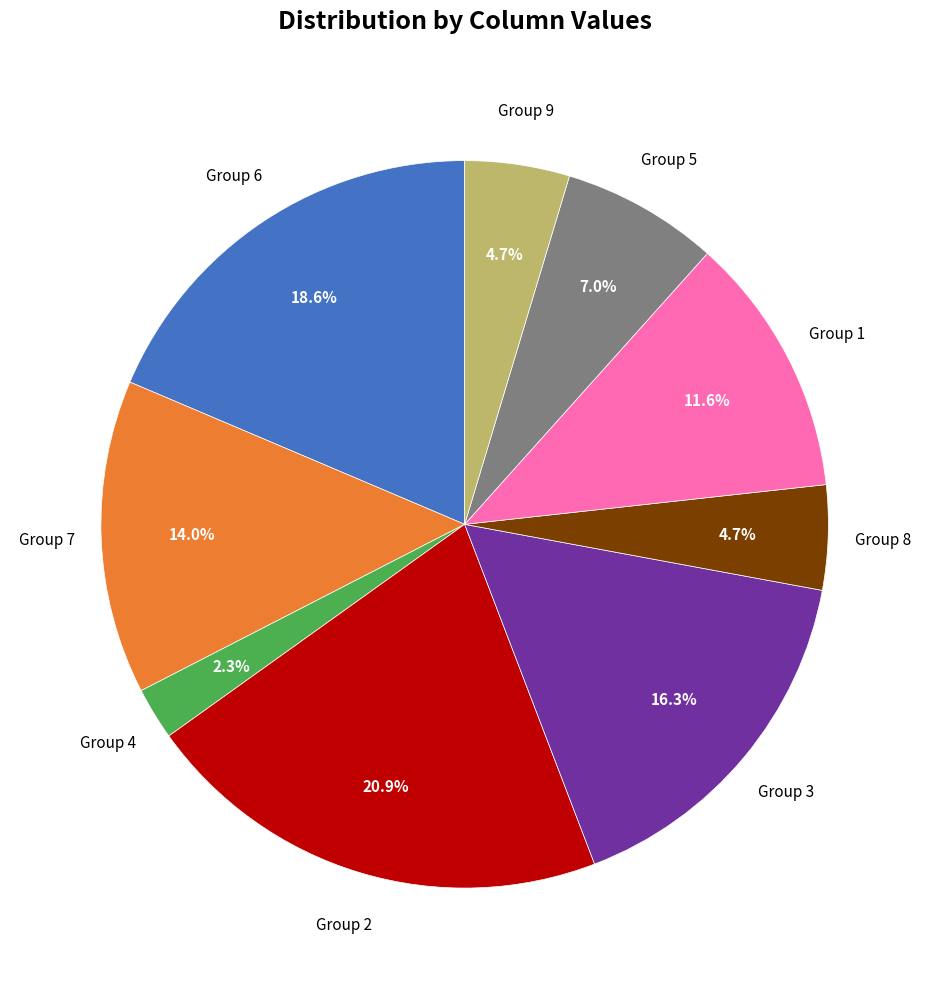

Do Group 8 and Group 2 together represent more than half of the pie?

No